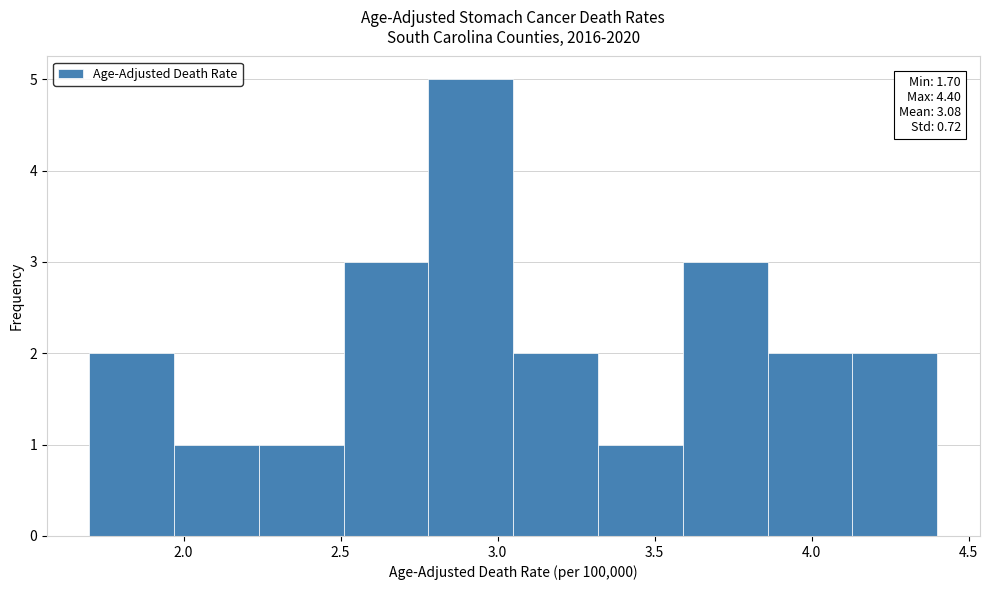

Over which range of the x-axis is the bar tallest?

2.78 to 3.05